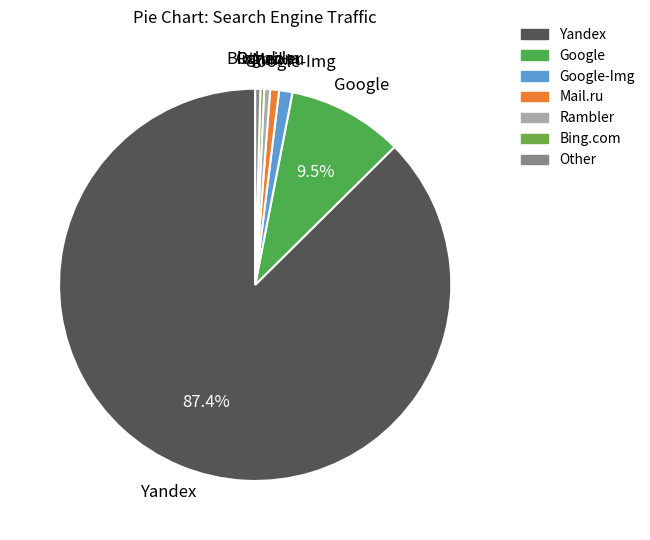

What is the largest slice in the pie chart?

Yandex